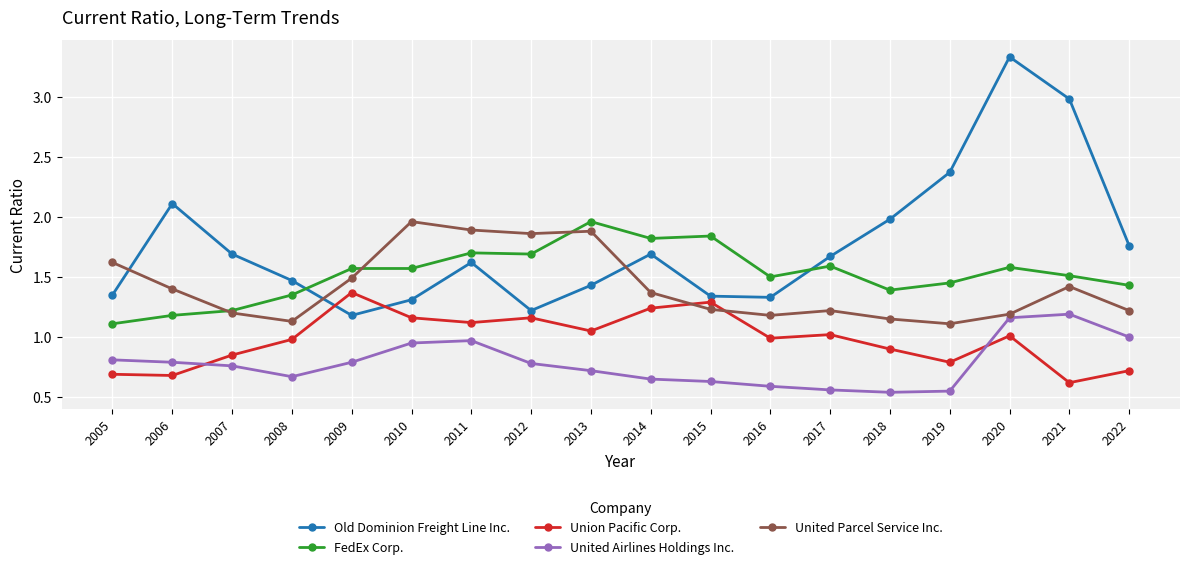

How many categories are shown in the chart?

18